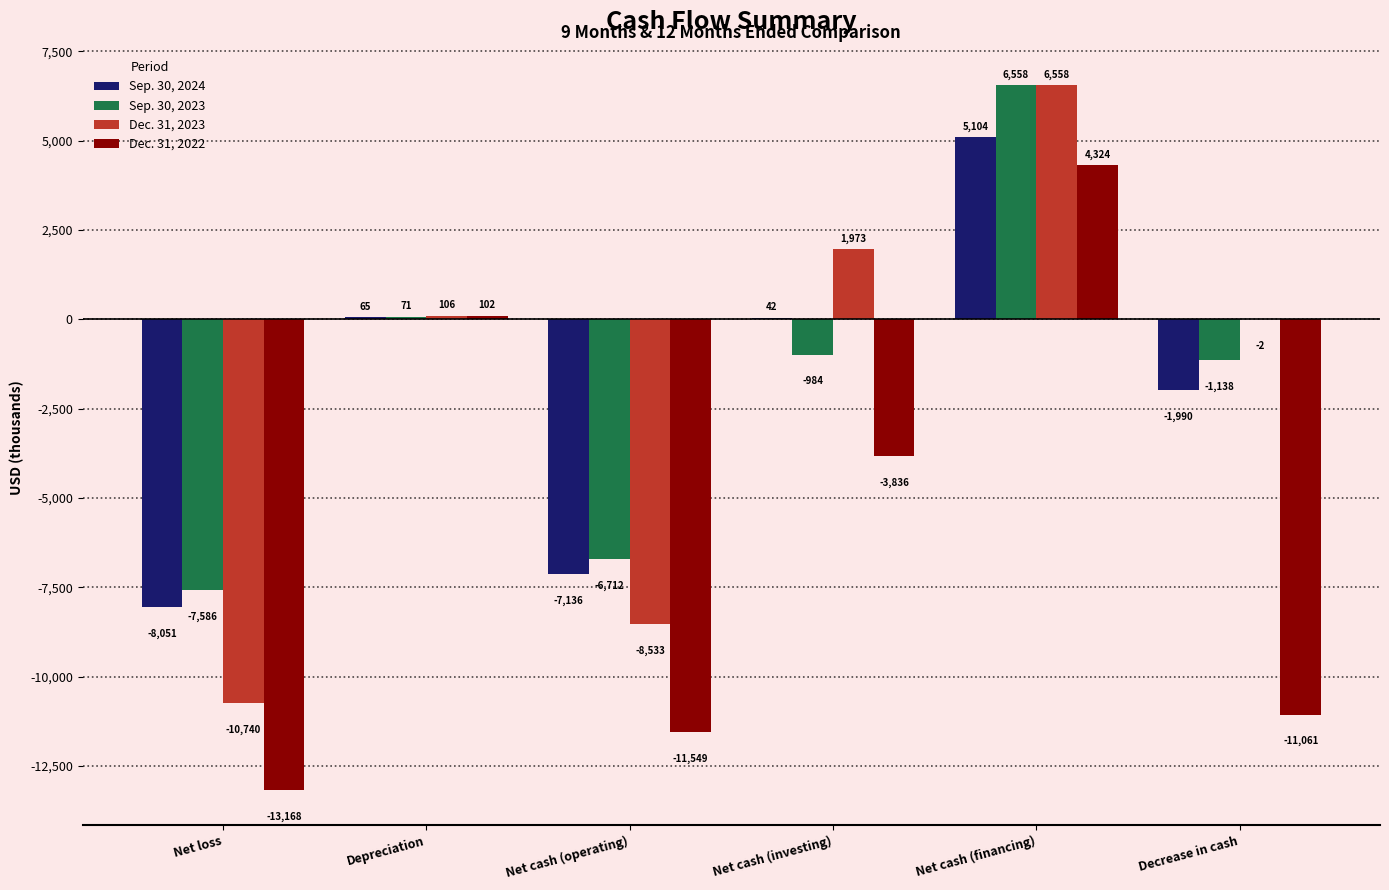

Are the bars horizontal?

No